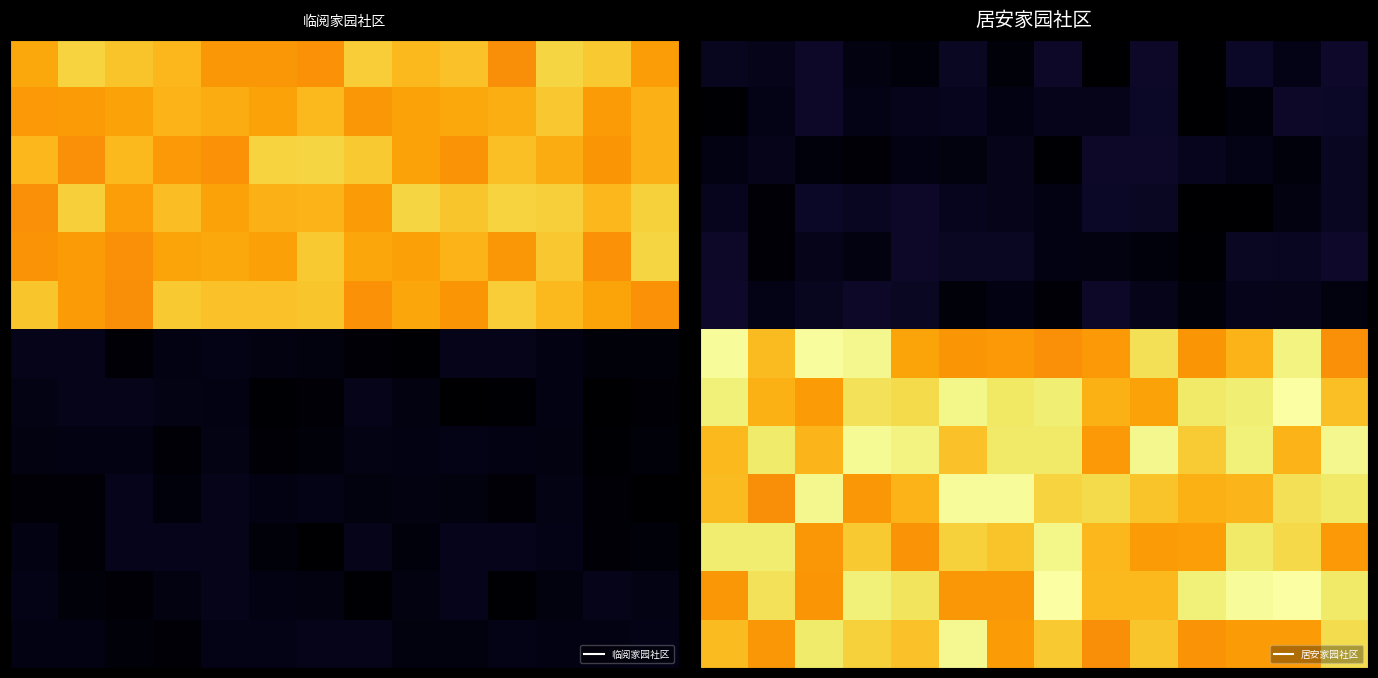

At which category is the sum across all series the highest?

12